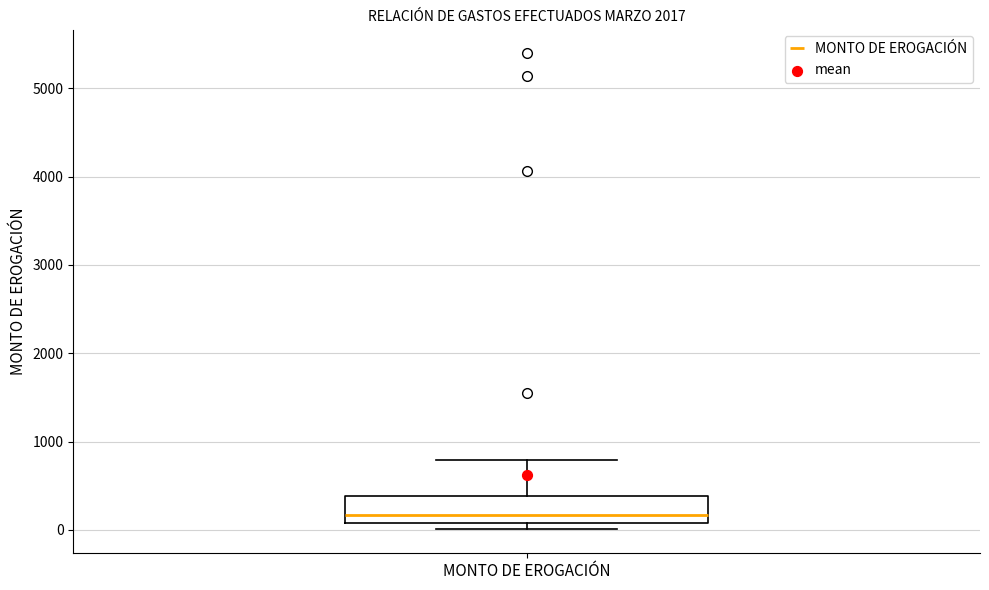

Transcribe this box plot: give where the median line is, the range the box spans, and where the two whiskers end, as read against the y-axis. The values are not printed on the chart, so give them approximately, as read against the axis.

median 200, box 100 to 400, whiskers 0 to 800